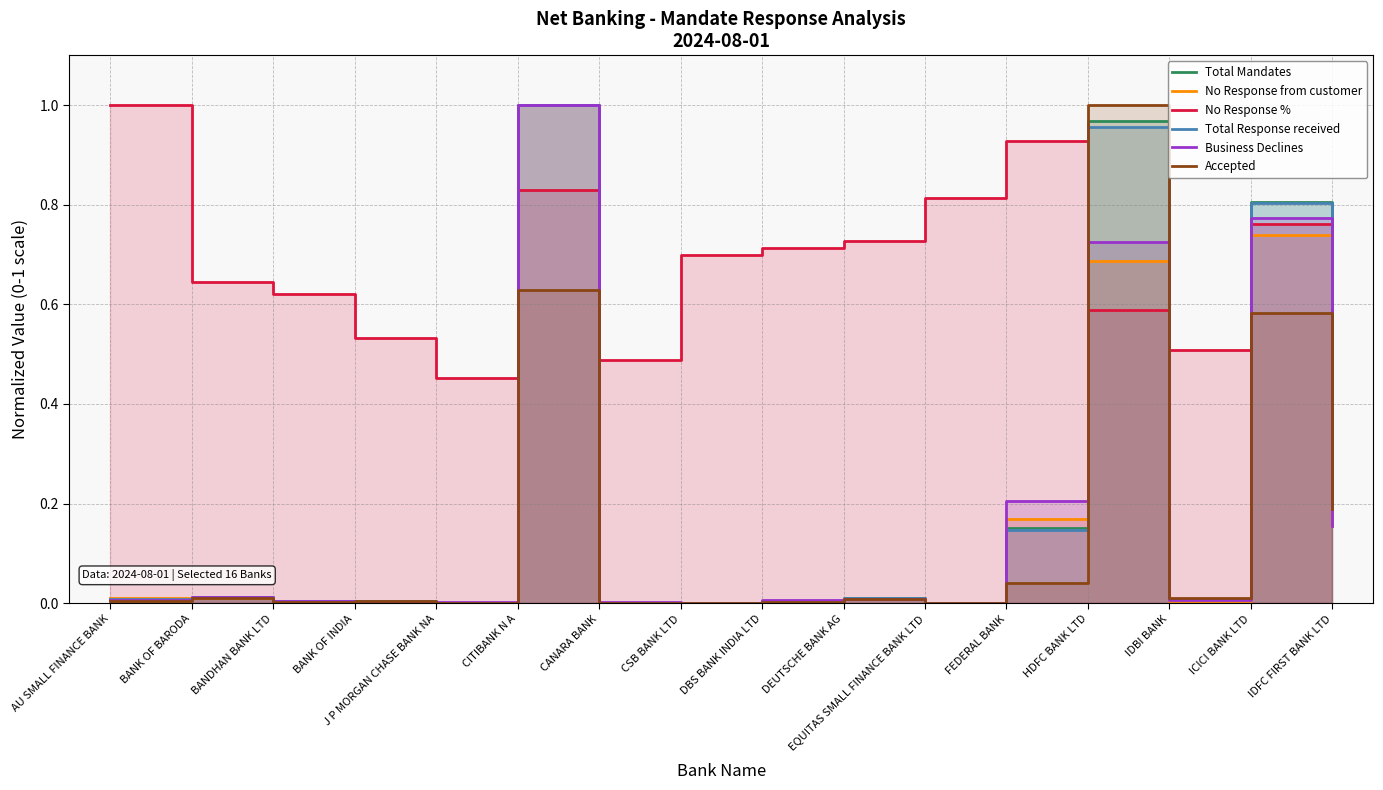

What are all the series names shown in the legend?

Total Mandates, No Response from customer, No Response %, Total Response received, Business Declines, Accepted